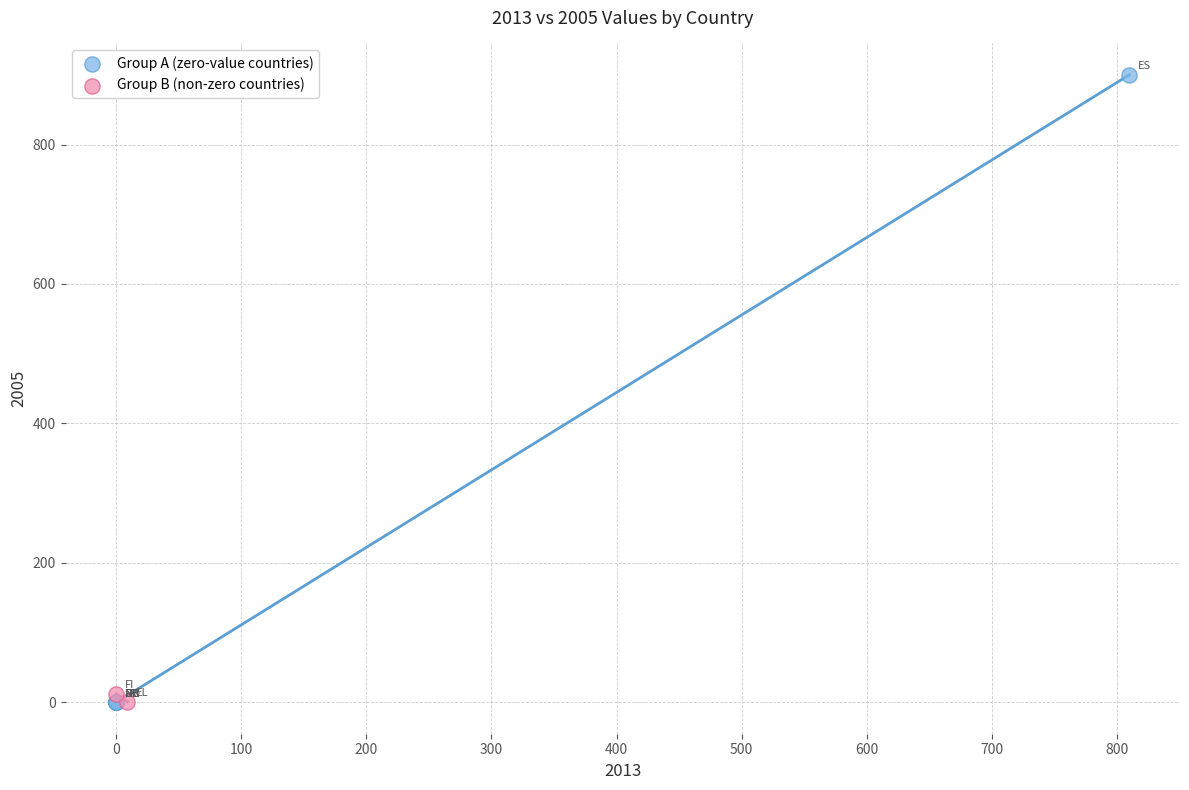

Which series reaches the maximum Y coordinate?

Group A (zero-value countries)